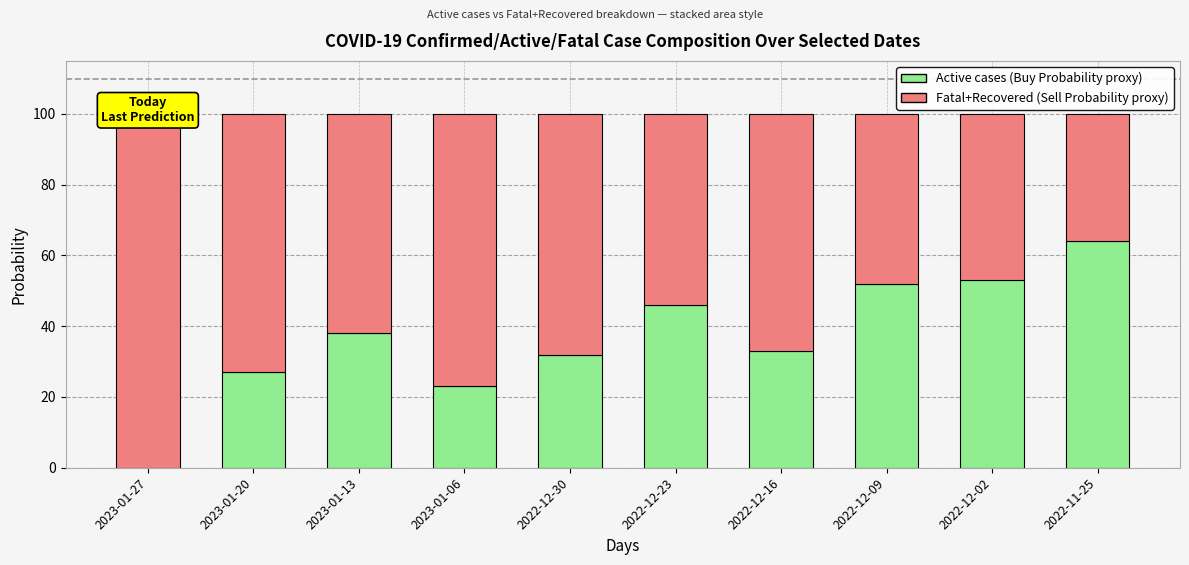

What is the total value across all series at 2022-12-30?

100